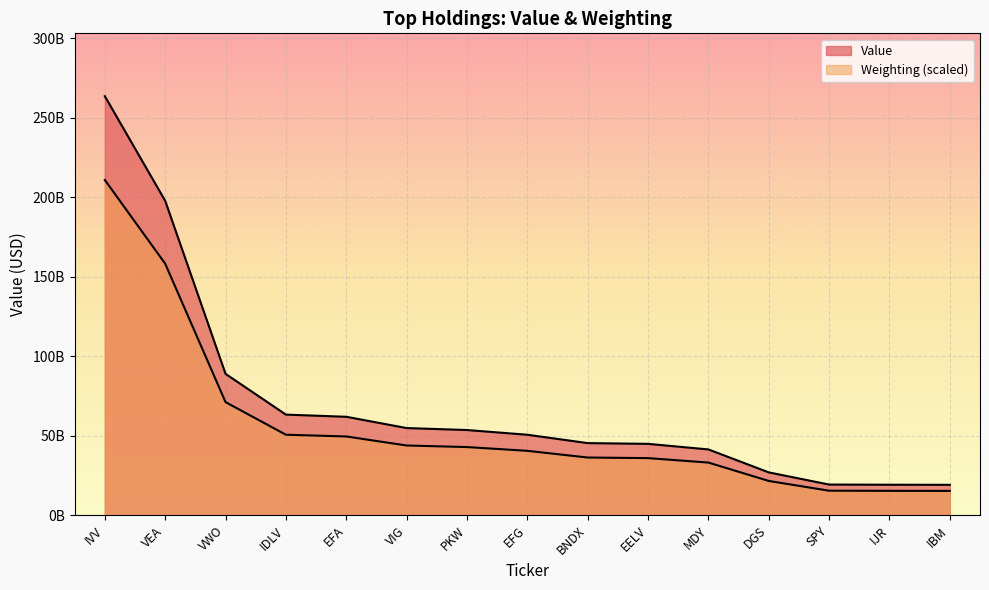

What is the difference between the maximum and second lowest values in the Value series?

244352658000.0